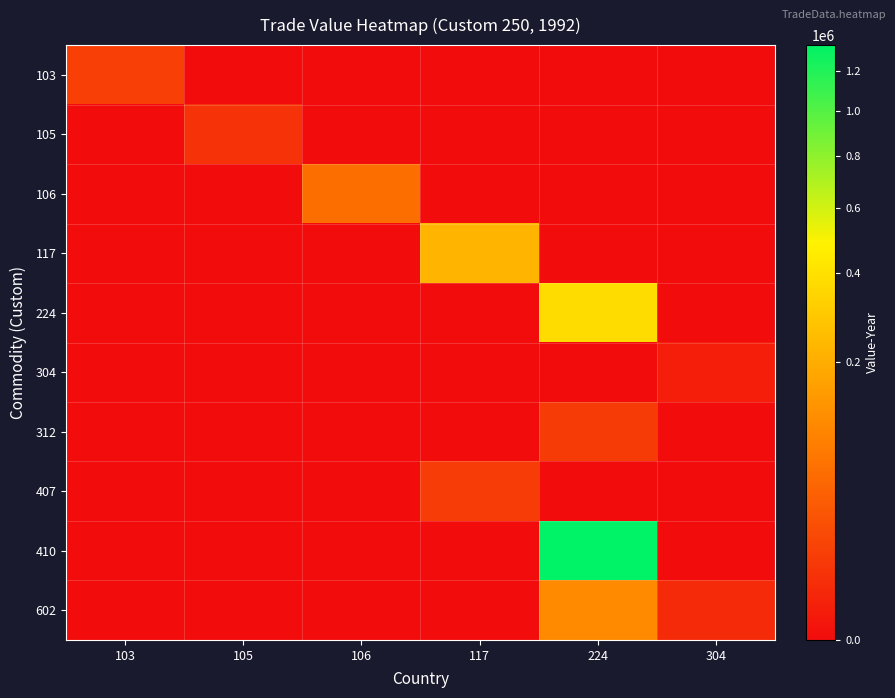

What is the total value across all series at 106?

57401